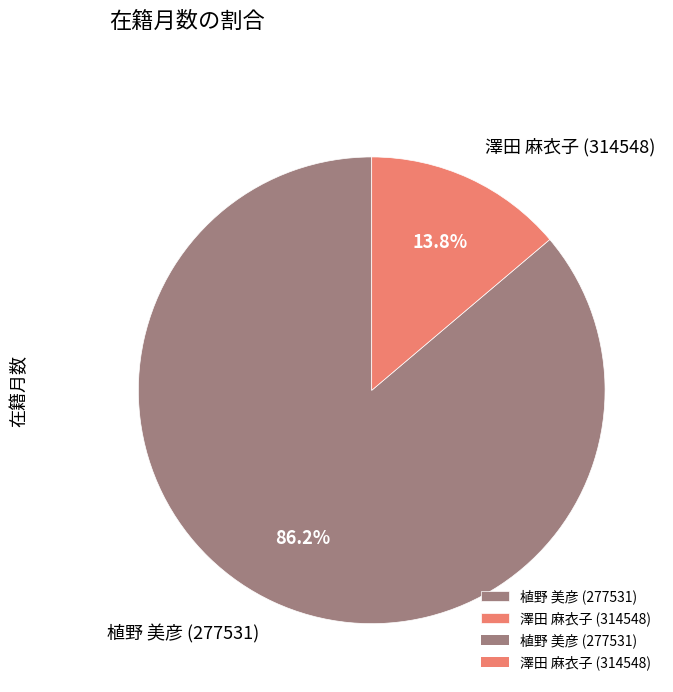

To the nearest percent, what percentage of the pie is 植野 美彦 (277531)?

86%